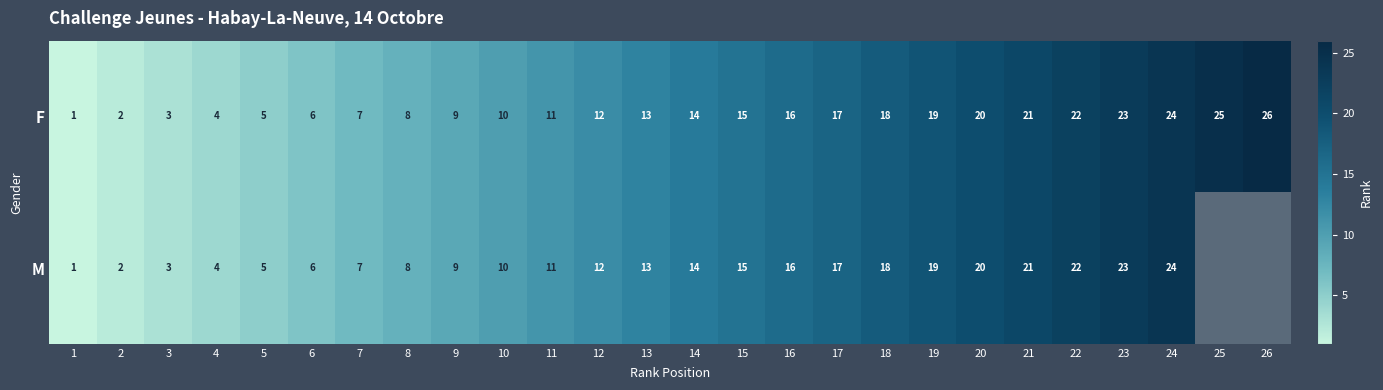

What is the total value across all series at 6?

12